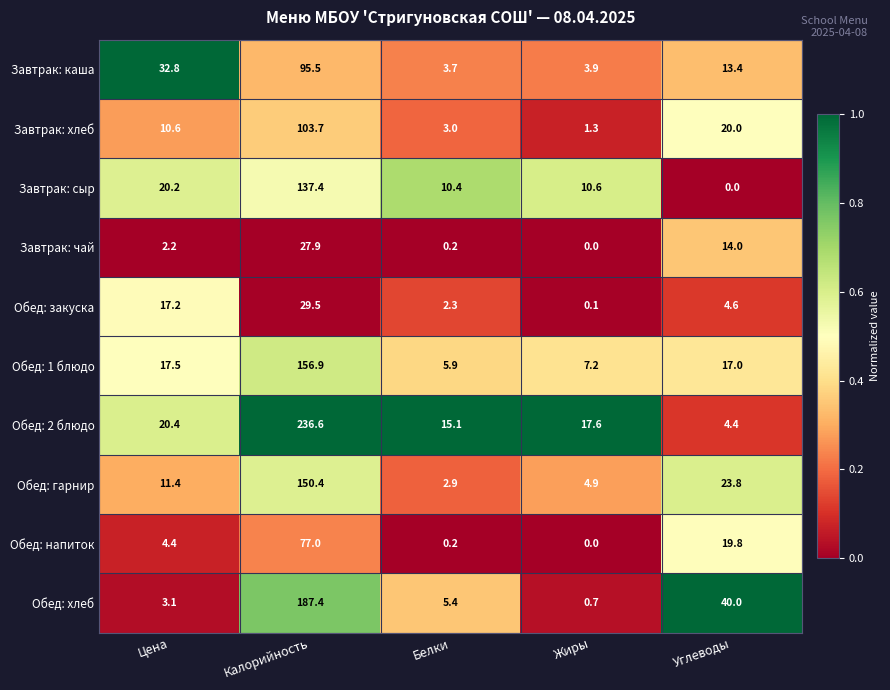

Rank the series at Цена from highest to lowest value.

Завтрак: каша, Обед: 2 блюдо, Завтрак: сыр, Обед: 1 блюдо, Обед: закуска, Обед: гарнир, Завтрак: хлеб, Обед: напиток, Обед: хлеб, Завтрак: чай